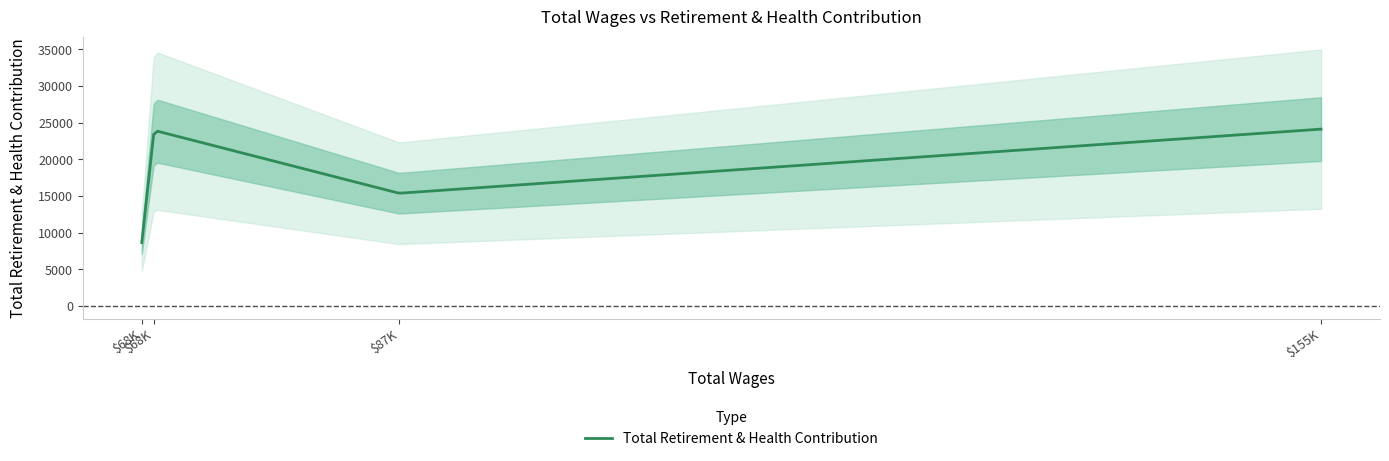

List the labels in order of value, smallest first.

68040.0, 87105.0, 68951.0, 155401.0